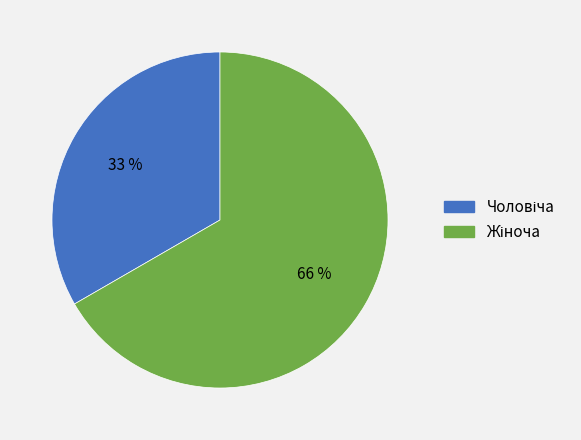

What is the majority slice?

Жіноча